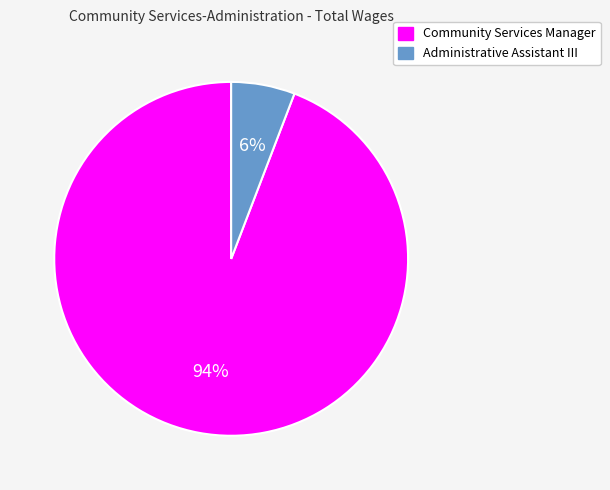

To the nearest percent, what percentage of the pie is Community Services Manager?

94%